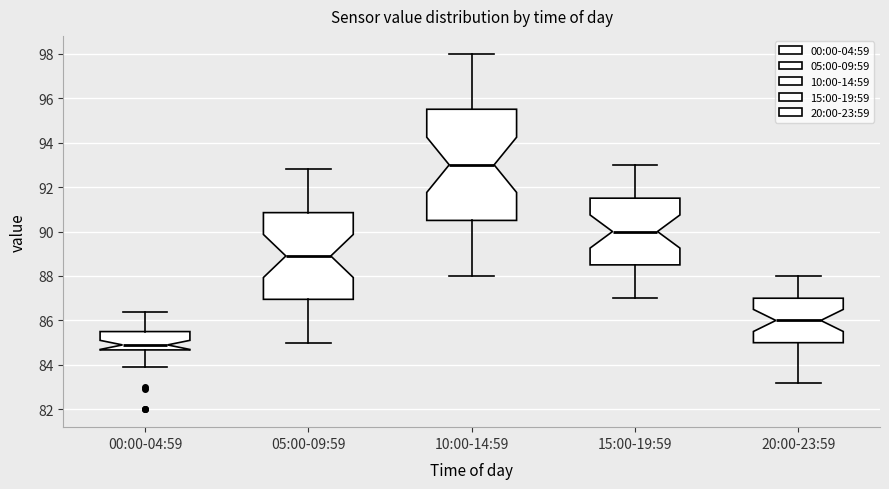

Which box's median line is the lowest?

00:00-04:59